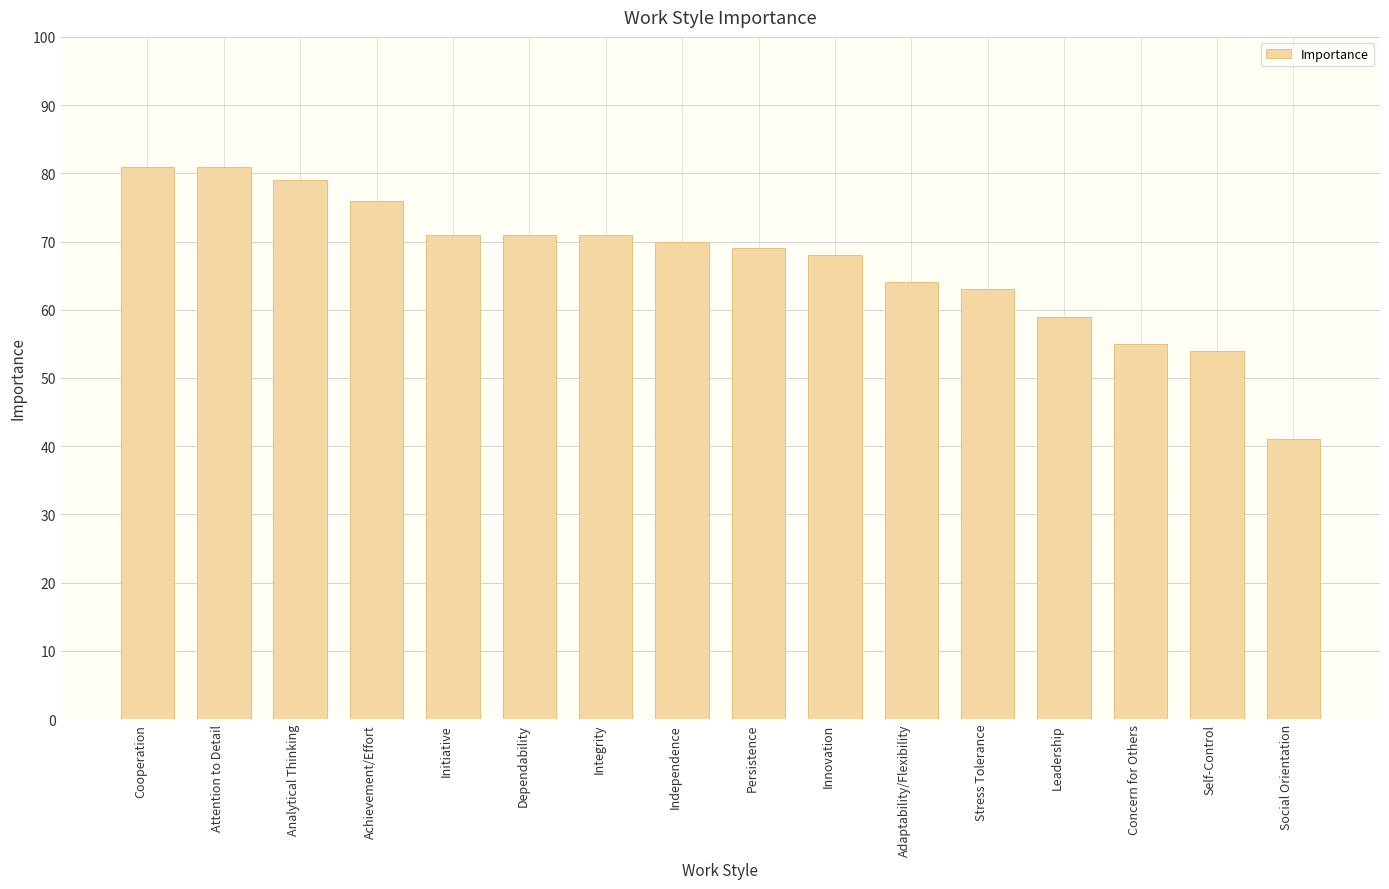

How many data points are less than 70?

8